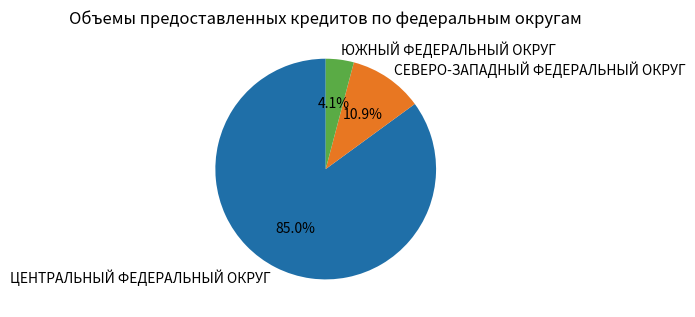

To the nearest percent, what percentage of the pie is СЕВЕРО-ЗАПАДНЫЙ ФЕДЕРАЛЬНЫЙ ОКРУГ?

11%